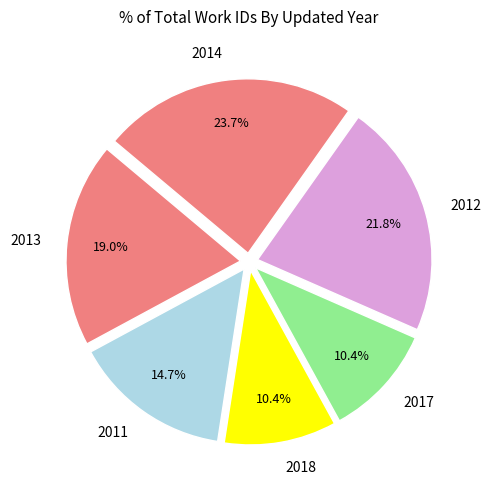

Between 2017 and 2011, which is larger?

2011